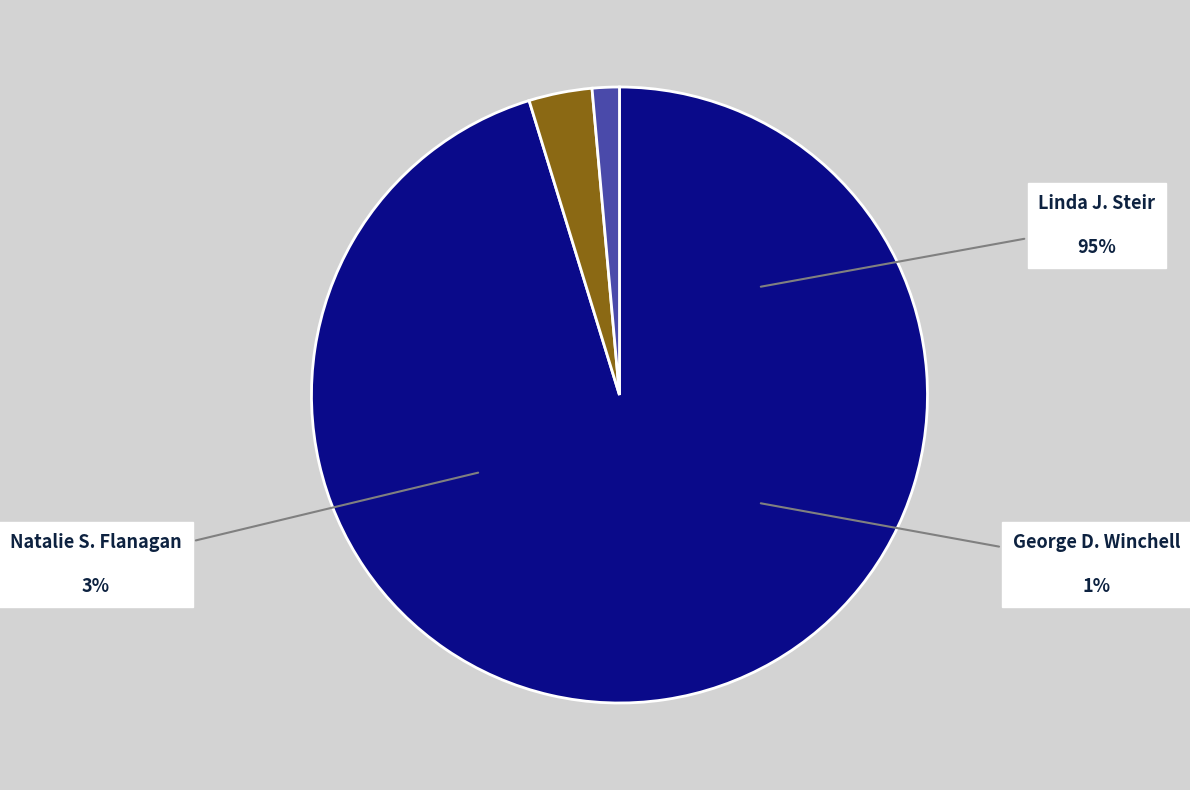

Is the sum of Natalie S. Flanagan and George D. Winchell greater than half?

No